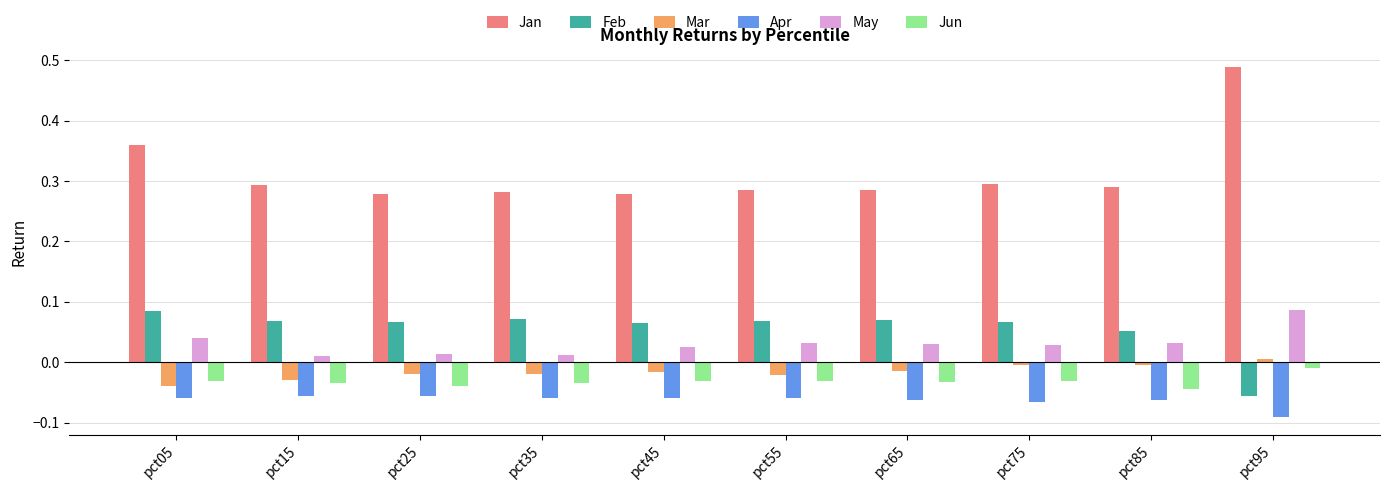

What is the sum of all Jan values?

3.1